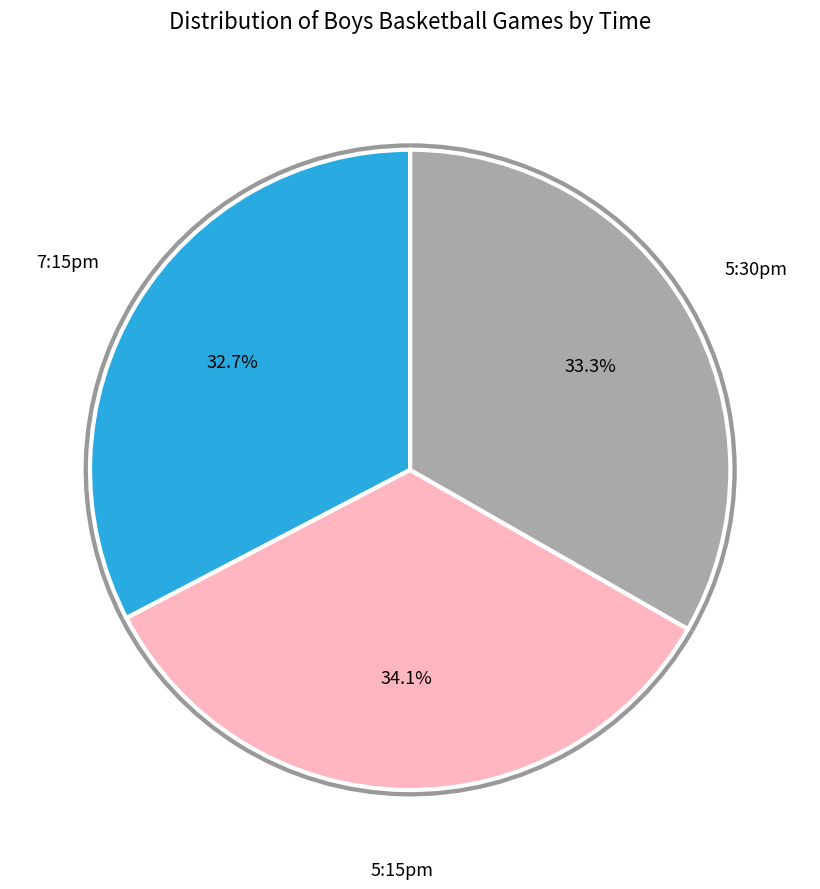

Does 5:30pm account for over 50% of the chart?

No